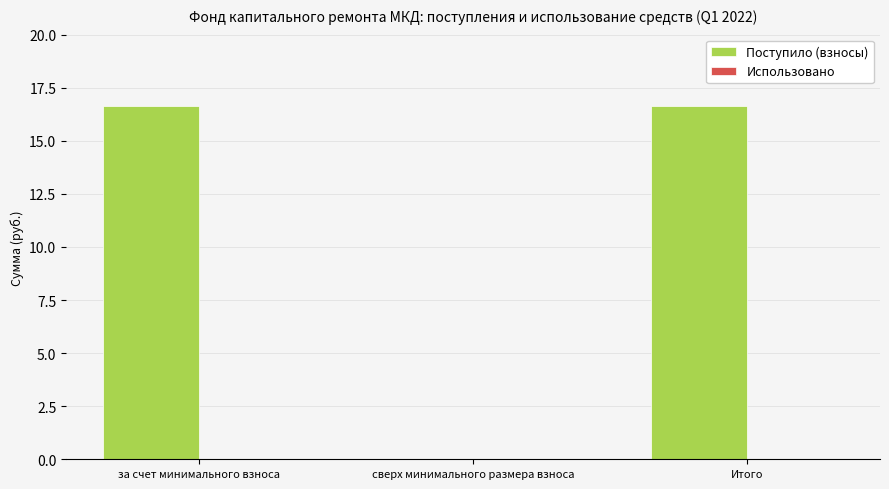

How many categories are shown in the chart?

3